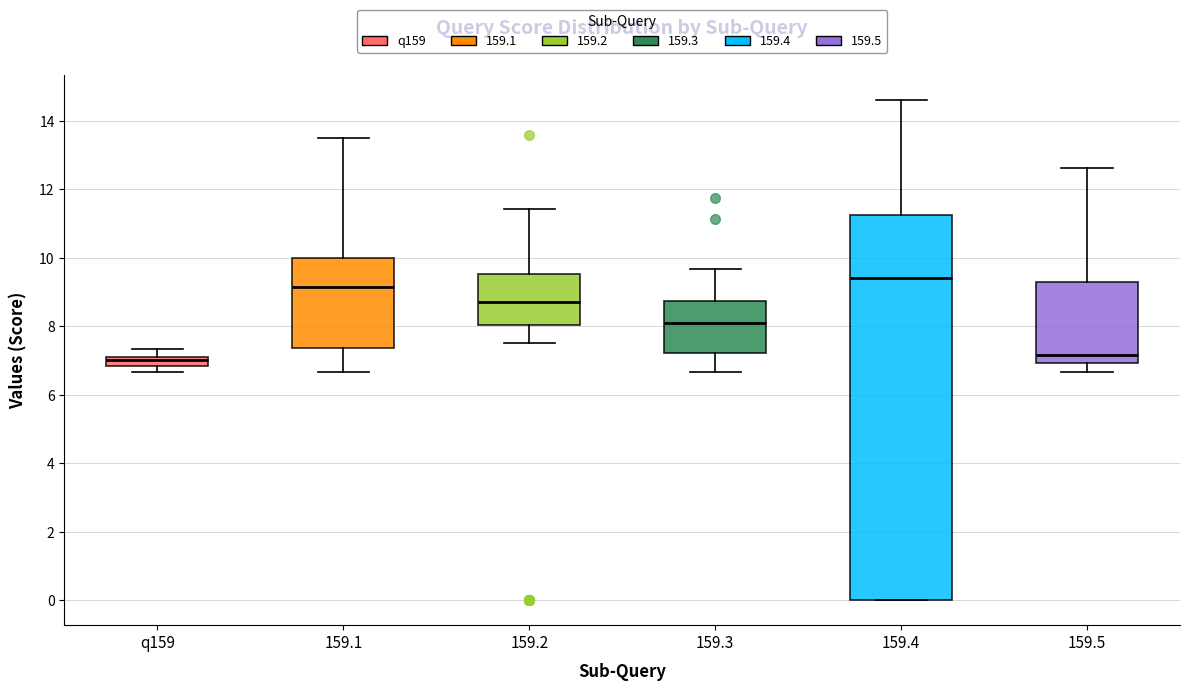

Where is the upper edge of the box for 159.1 on the y-axis? The values are not printed on the chart, so give them approximately, as read against the axis.

10.0